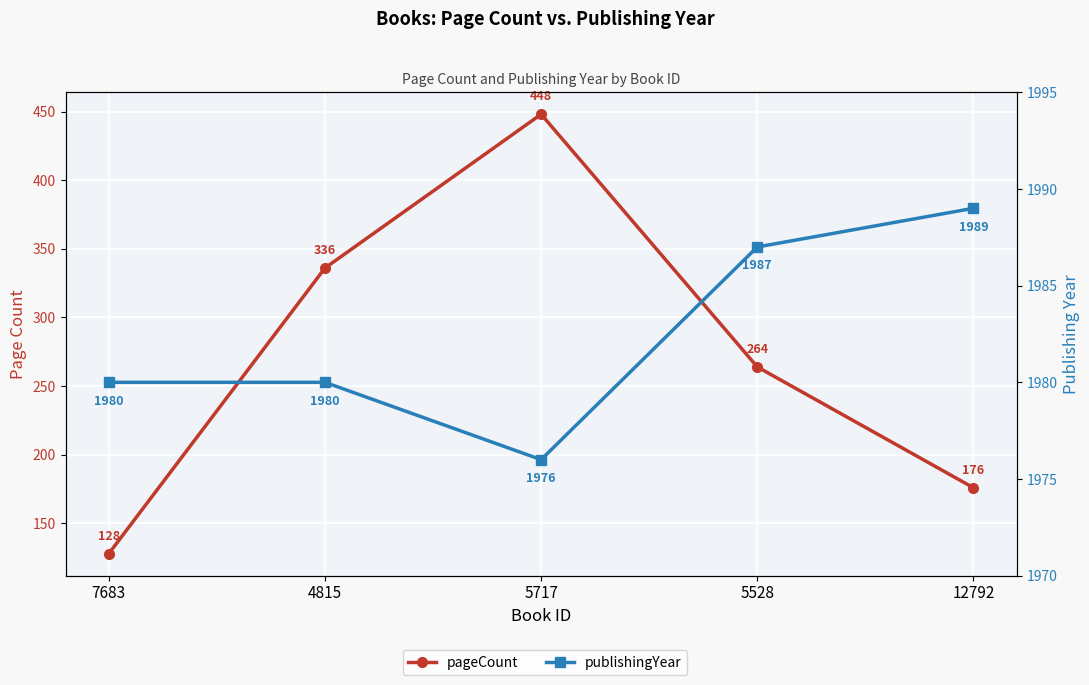

Does the chart display data point markers on the line(s)?

Yes